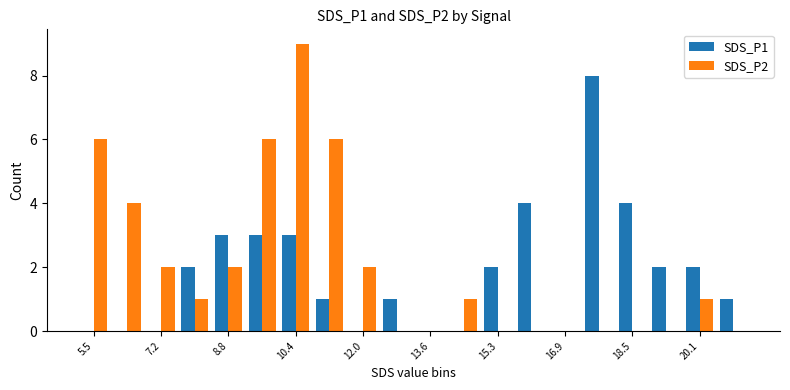

Does the chart contain stacked bars?

No